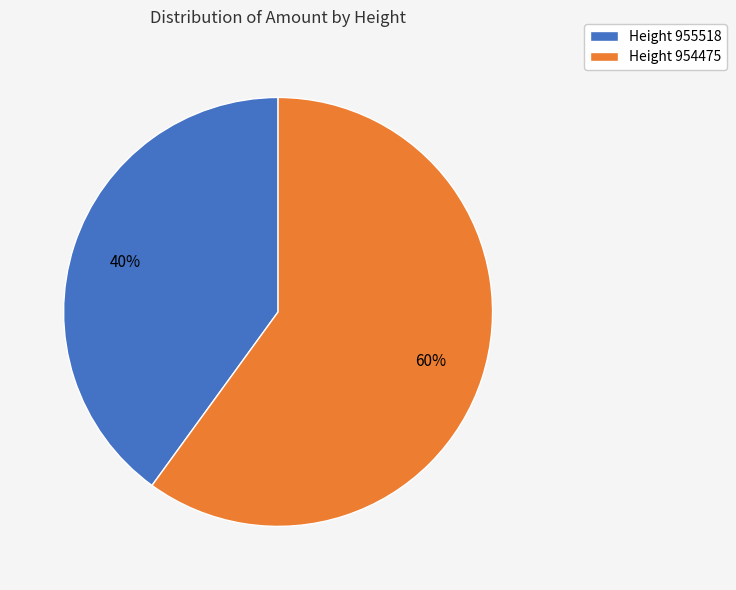

Count the number of slices in the pie.

2